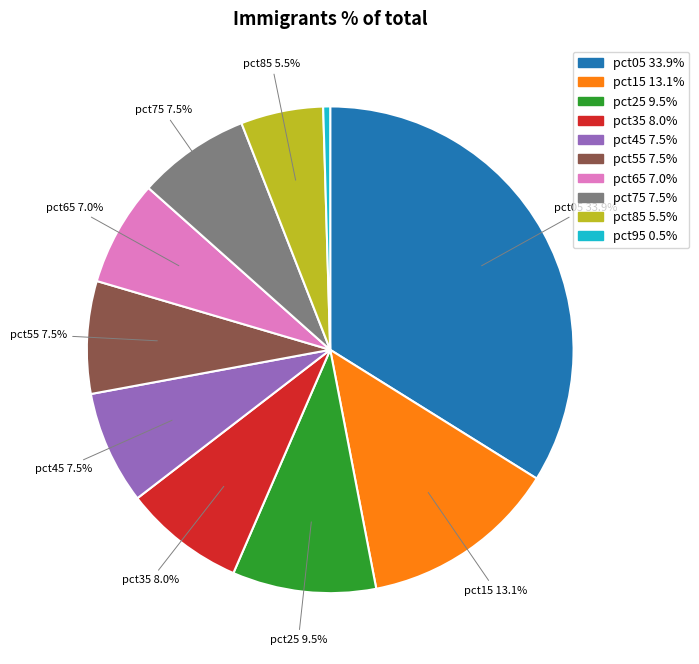

Does any single category account for the majority?

No